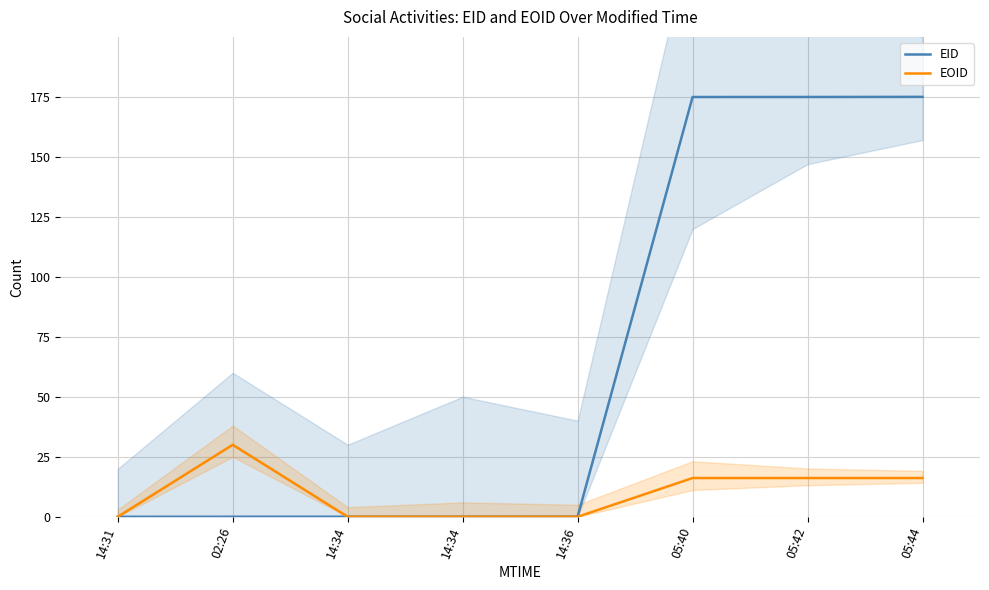

How many values in the EOID series are below 16?

4